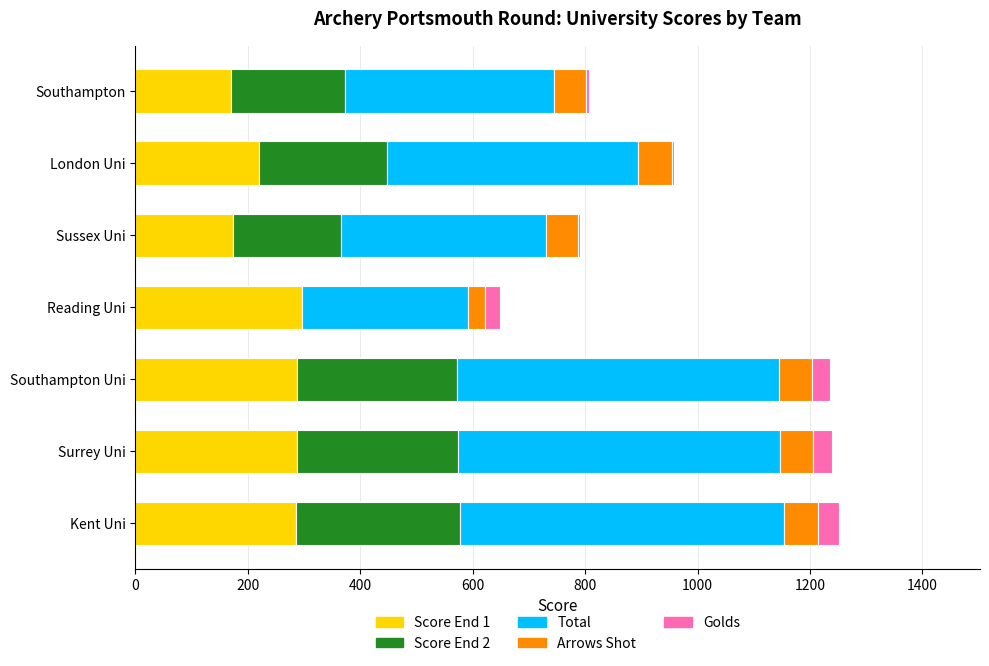

The Score End 1 series shows 77 at Sussex Uni. True or false?

False